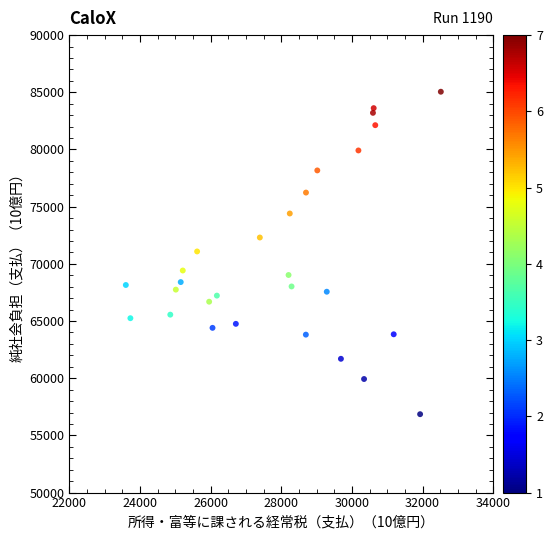

What is the range of X values (max minus min)?

8919.7